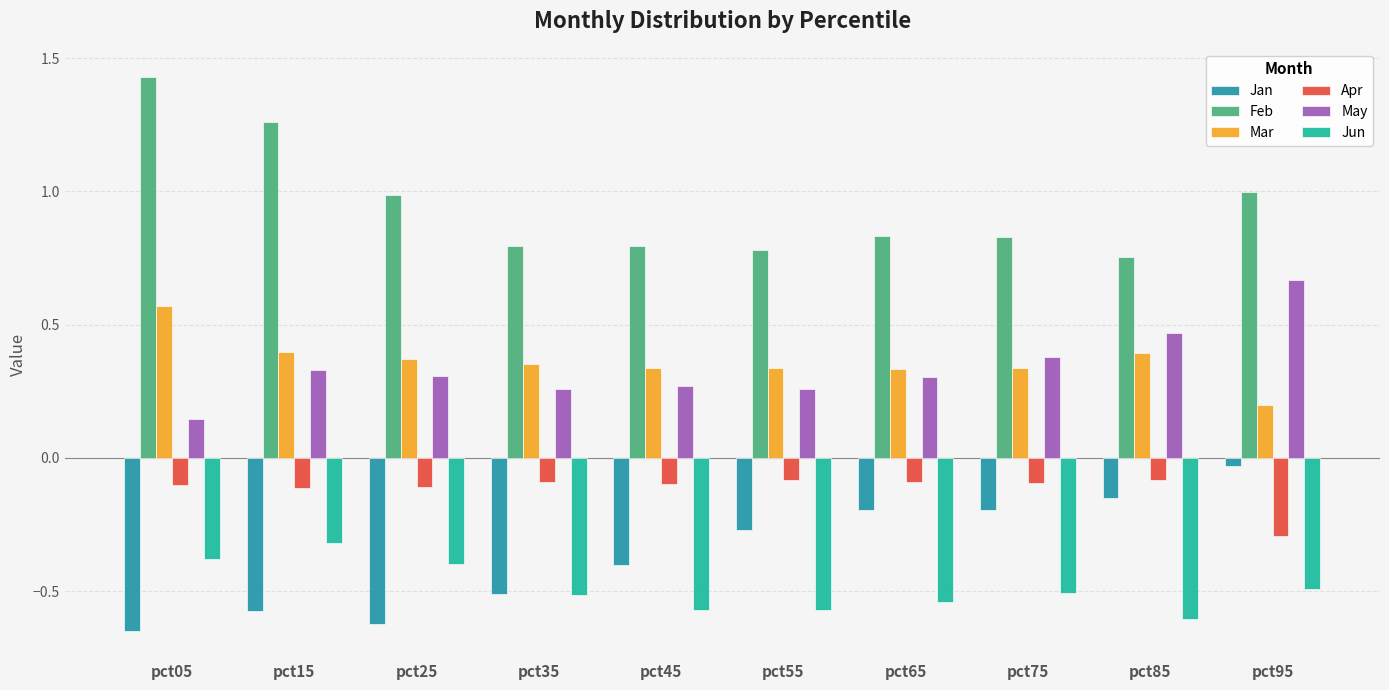

Between pct45 and pct75, which is larger?

pct75